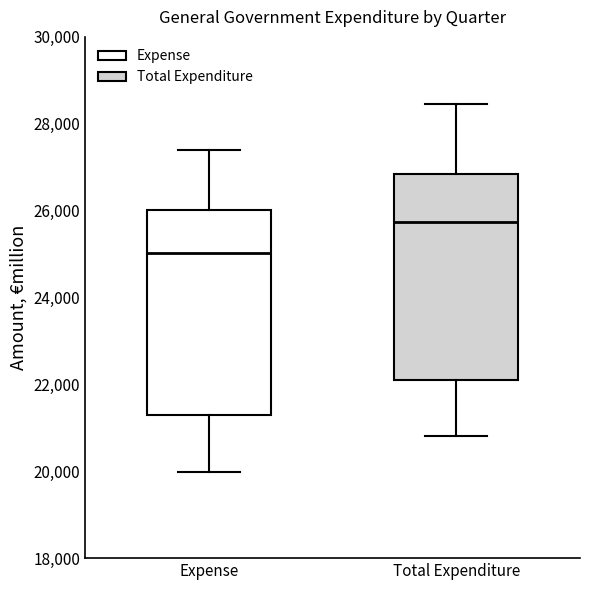

Reading left to right, transcribe this box plot: for each box, give where its median line is, the range the box spans, and where its two whiskers end, as read against the y-axis. The values are not printed on the chart, so give them approximately, as read against the axis.

Expense: median 25000, box 21200 to 26000, whiskers 20000 to 27400
Total Expenditure: median 25800, box 22000 to 26800, whiskers 20800 to 28400